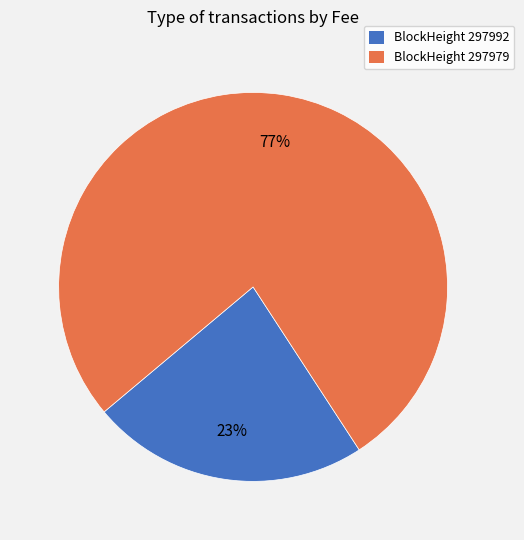

To the nearest percent, what is the average slice percentage?

50%